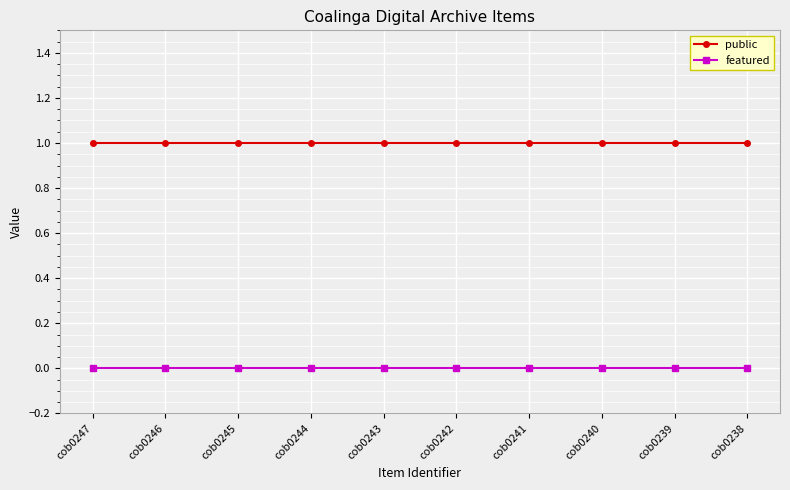

Reading left to right, transcribe all the data shown in this chart.

public: cob0247=1	cob0246=1	cob0245=1	cob0244=1	cob0243=1	cob0242=1	cob0241=1	cob0240=1	cob0239=1	cob0238=1
featured: cob0247=0	cob0246=0	cob0245=0	cob0244=0	cob0243=0	cob0242=0	cob0241=0	cob0240=0	cob0239=0	cob0238=0